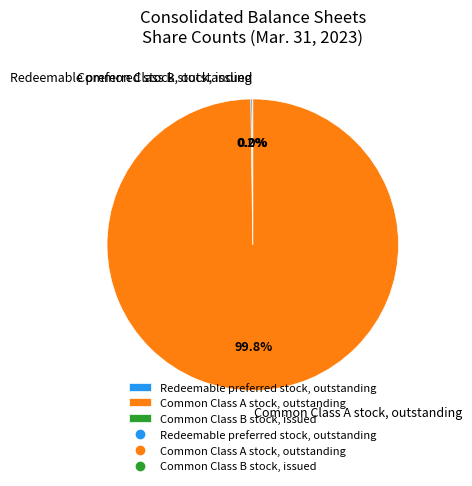

The Common Class B stock, issued slice represents 1% of the pie. True or false?

False